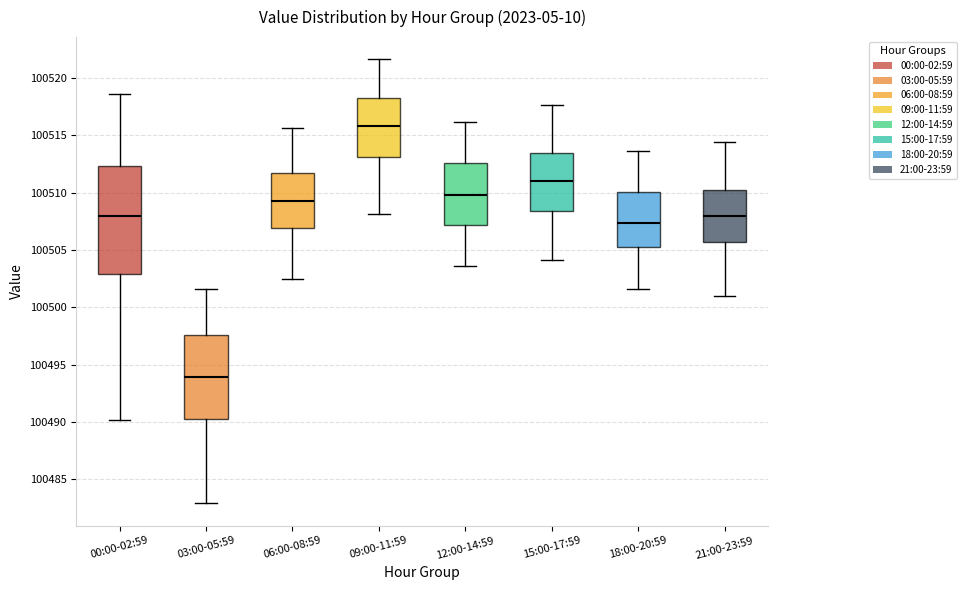

Where does the median line of the box for 06:00-08:59 sit on the y-axis? The values are not printed on the chart, so give them approximately, as read against the axis.

100509.5